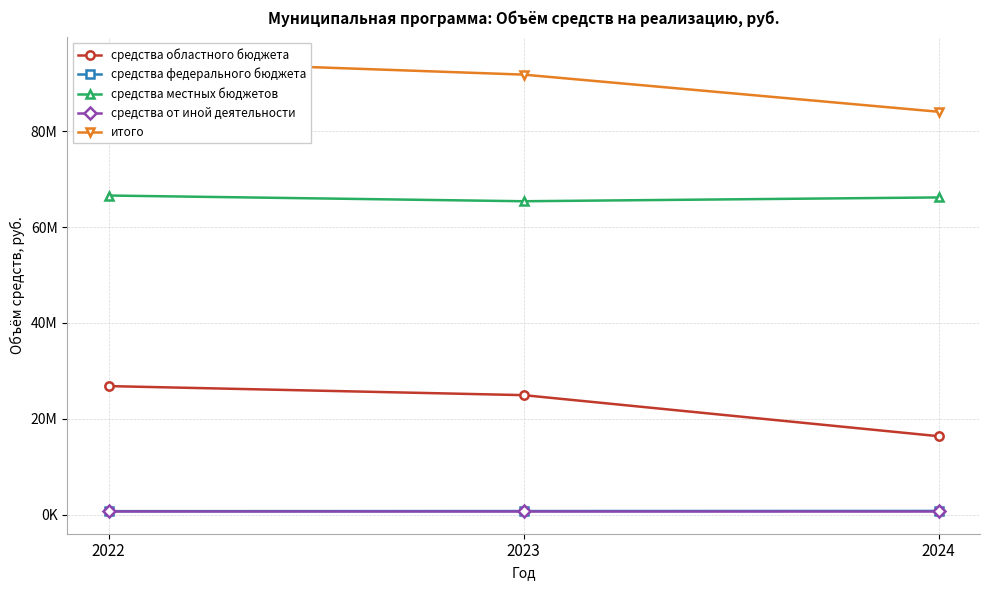

True or false: итого has a value of 91809363.2 at 2023.

True